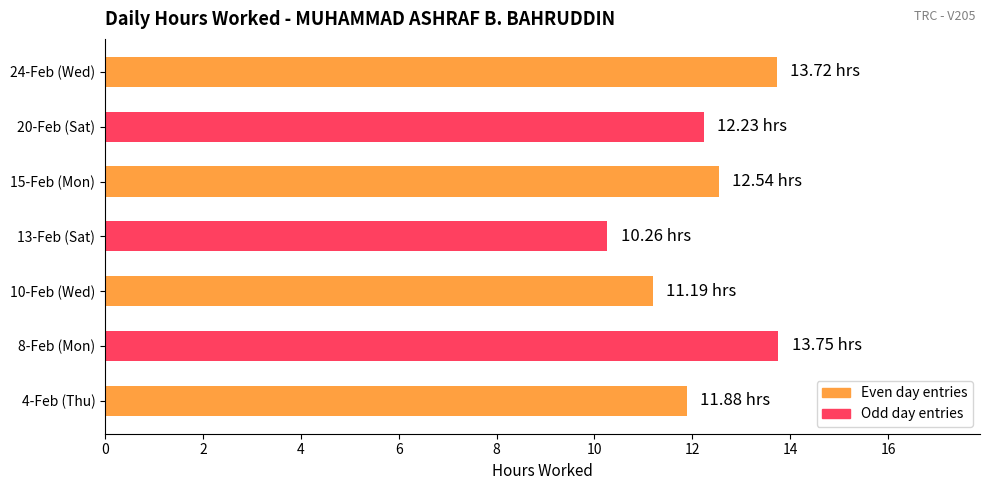

What is the sum of all values?

85.6